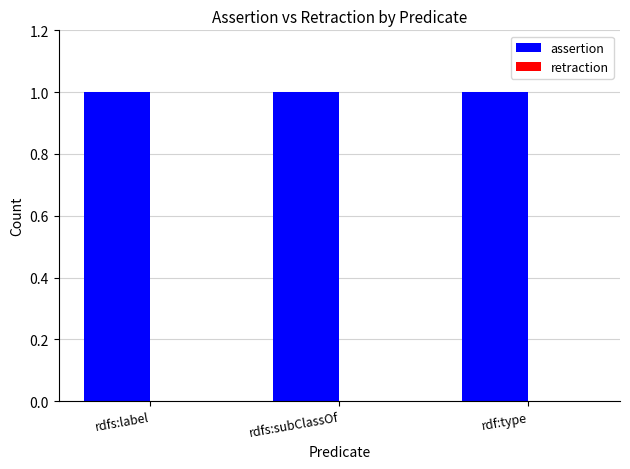

At how many categories does at least one series exceed 0?

3